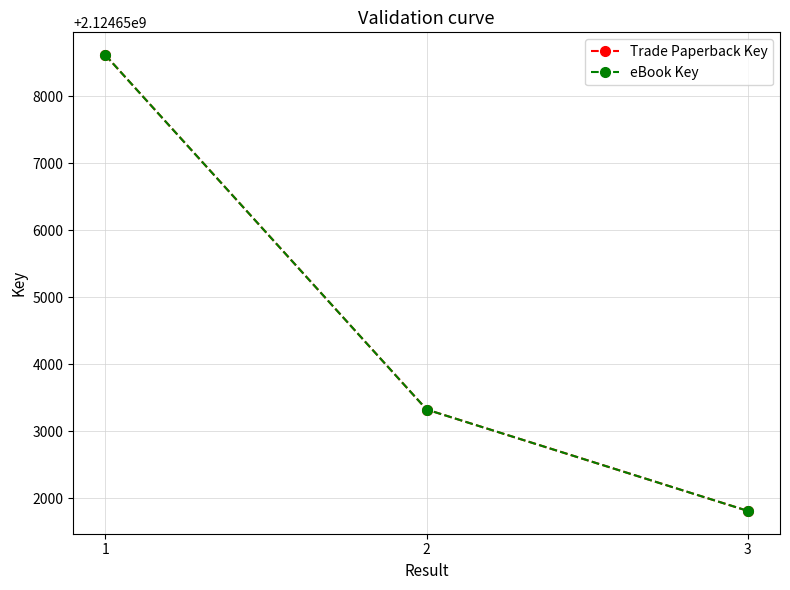

Reading right to left, list all the values displayed in this chart.

Trade Paperback Key: 2124651812	2124653326	2124658616
eBook Key: 2124651812	2124653326	2124658616